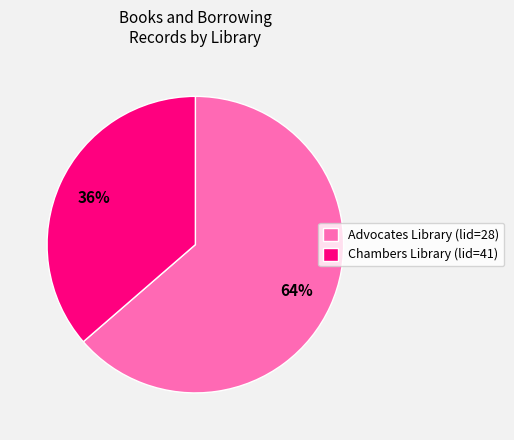

To the nearest percent, what is the combined percentage of Advocates Library (lid=28) and Chambers Library (lid=41)?

100%